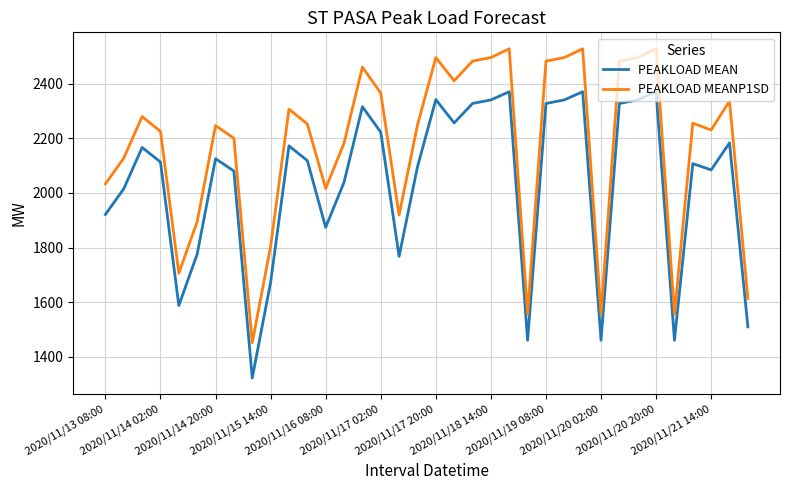

What is the greatest value displayed?

2527